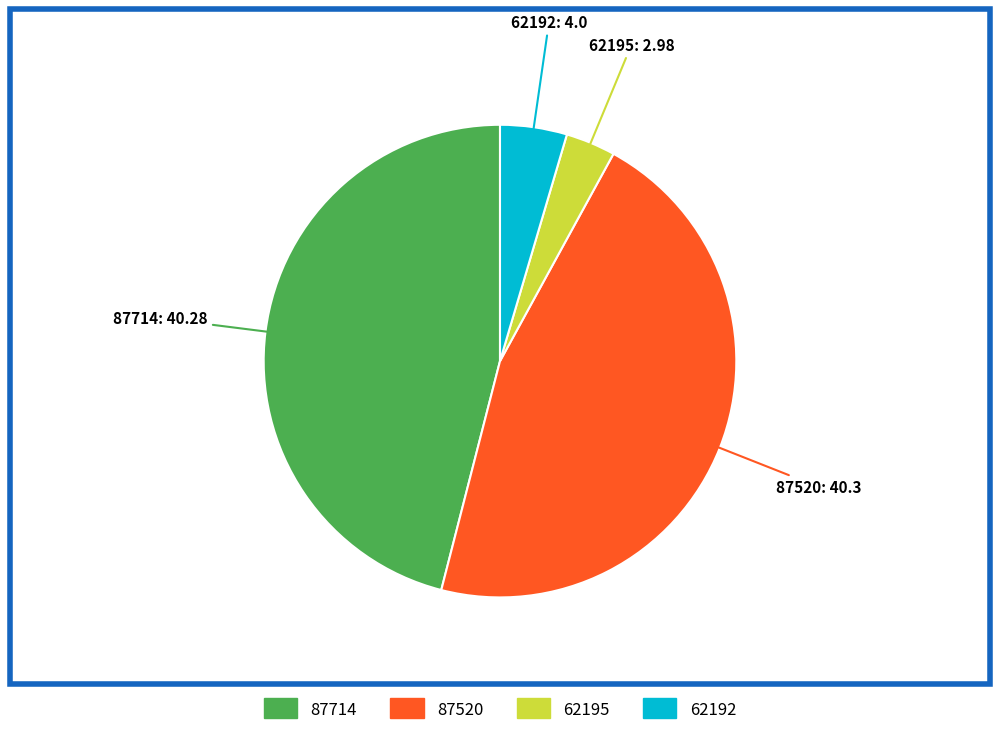

Which category has the smallest portion of the pie?

62195